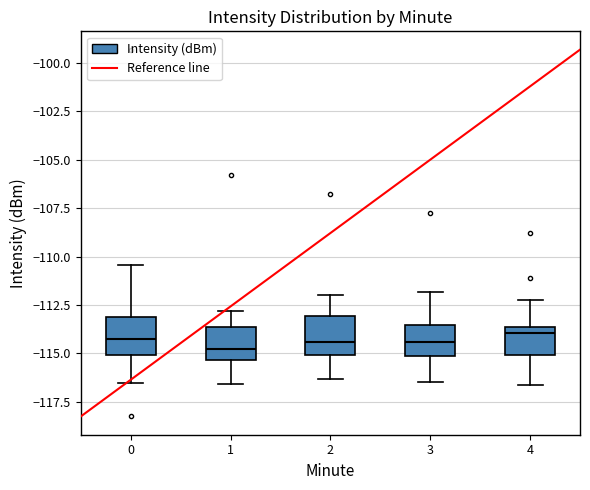

Where is the lower edge of the box at x = 4 on the y-axis? The values are not printed on the chart, so give them approximately, as read against the axis.

-115.0